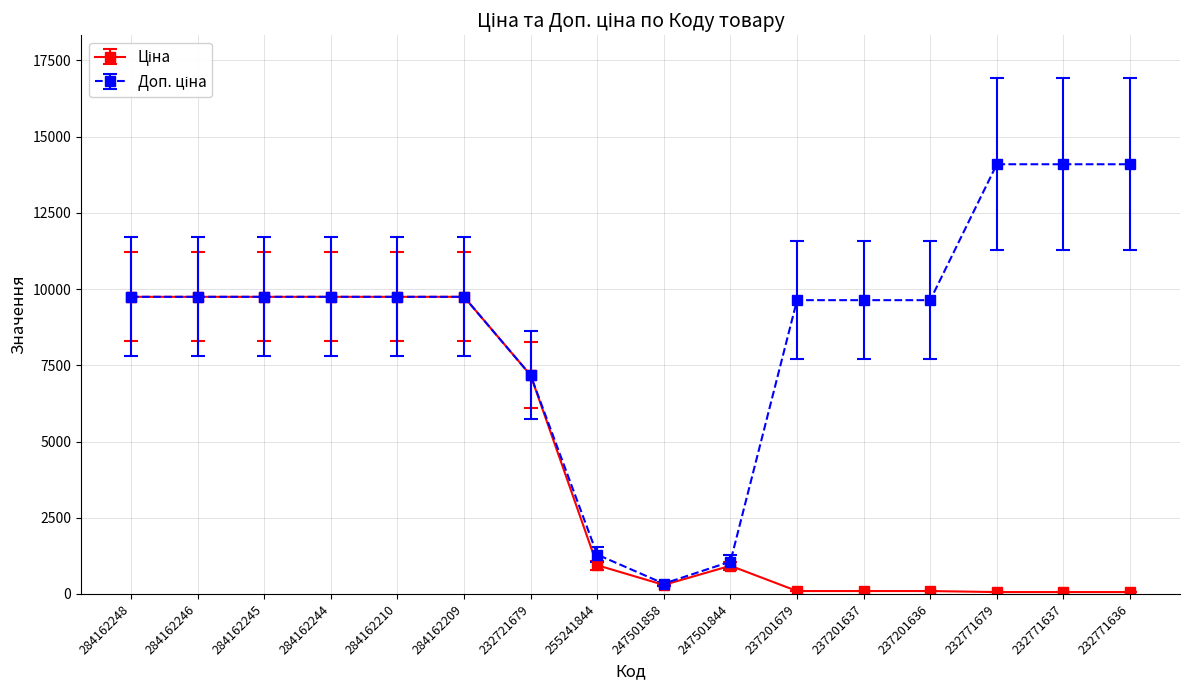

True or false: Ціна and Доп. ціна cross at least once.

True